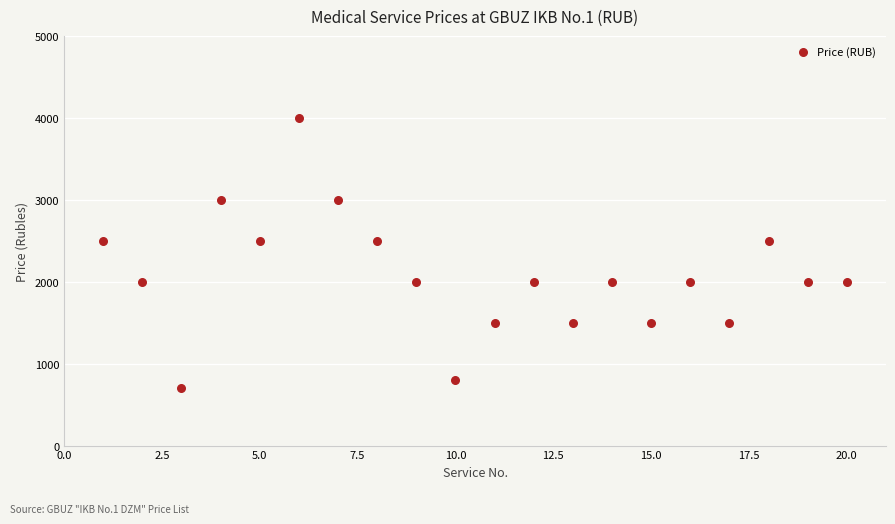

What is the range of X values (max minus min)?

19